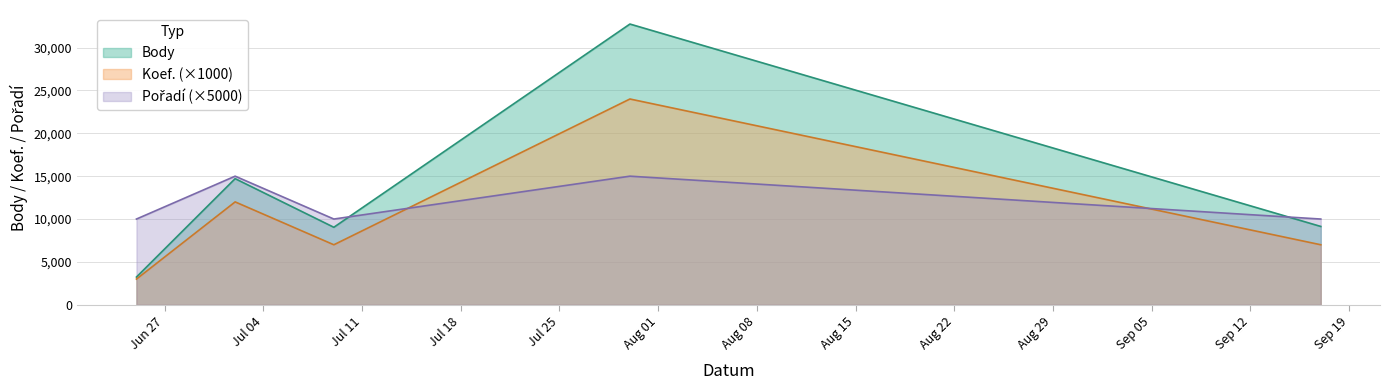

Is it true that Koef. equals 3000 at 2016-06-25?

True